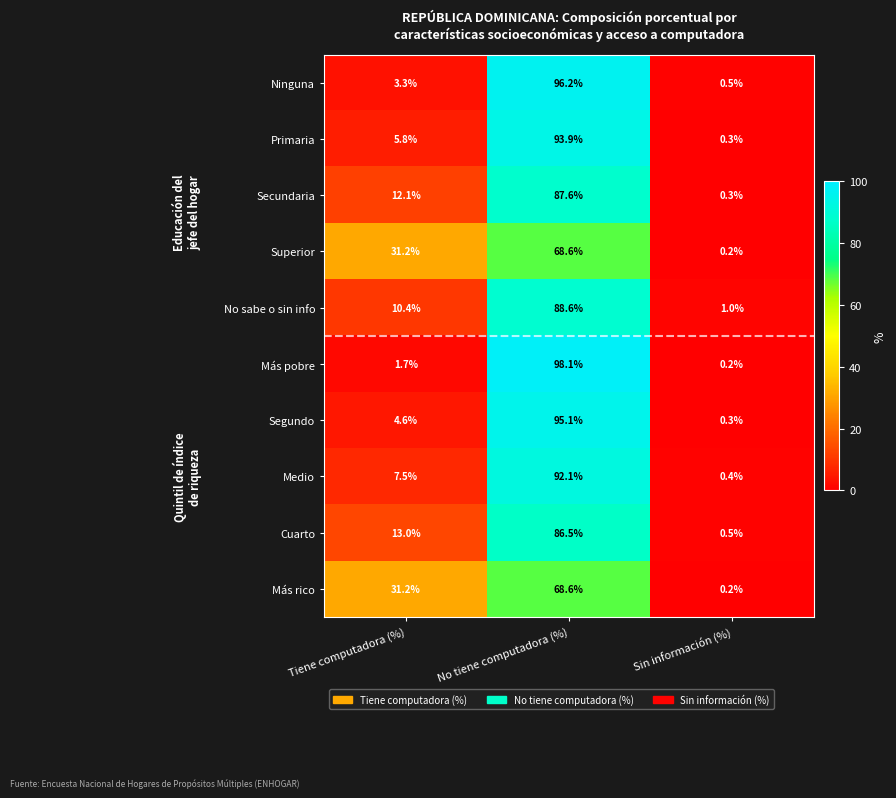

Which series changed the most between Tiene computadora (%) and No tiene computadora (%)?

Más pobre